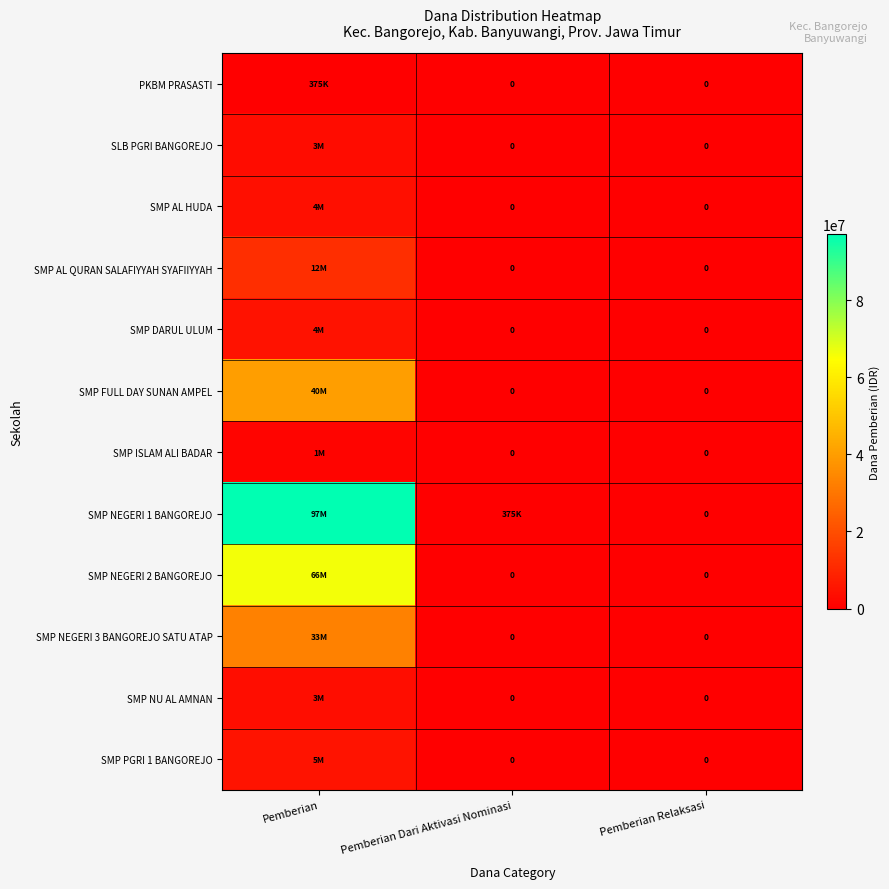

The SMP AL HUDA series shows 0 at Pemberian Dari Aktivasi Nominasi. True or false?

True